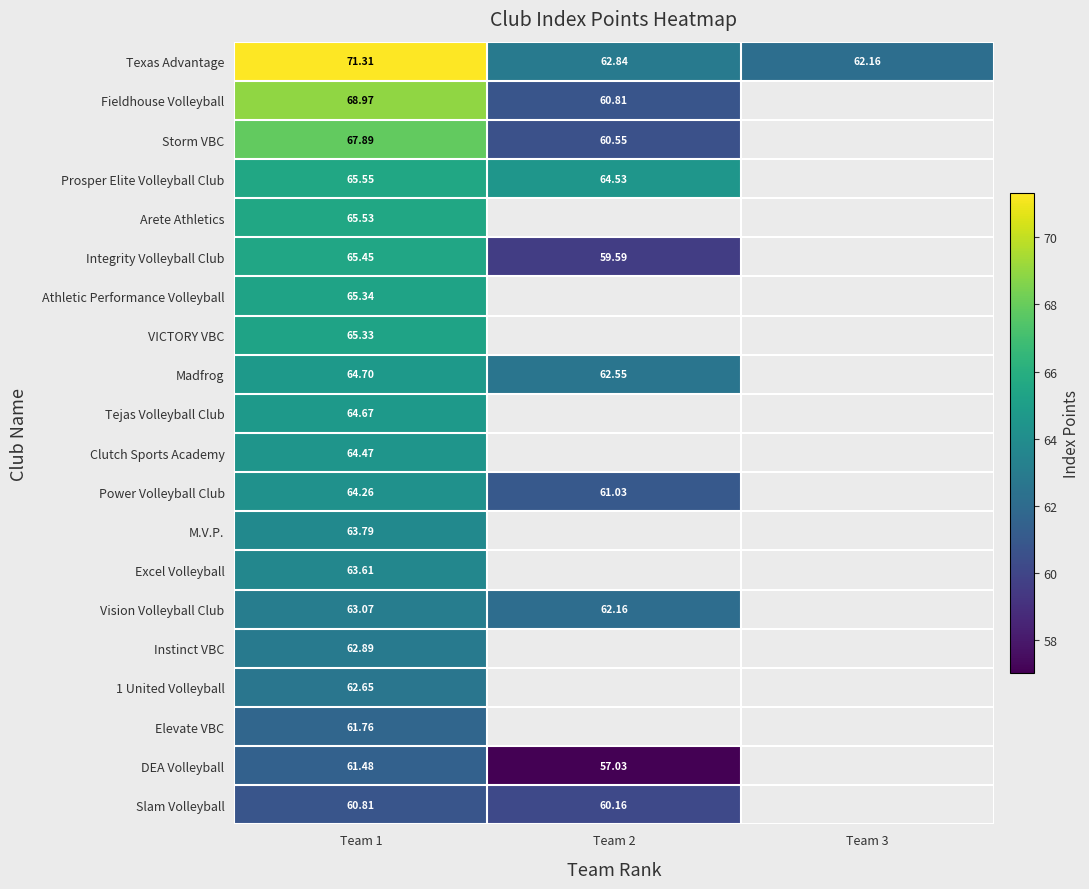

The Power Volleyball Club series shows 38.0 at Team 1. True or false?

False